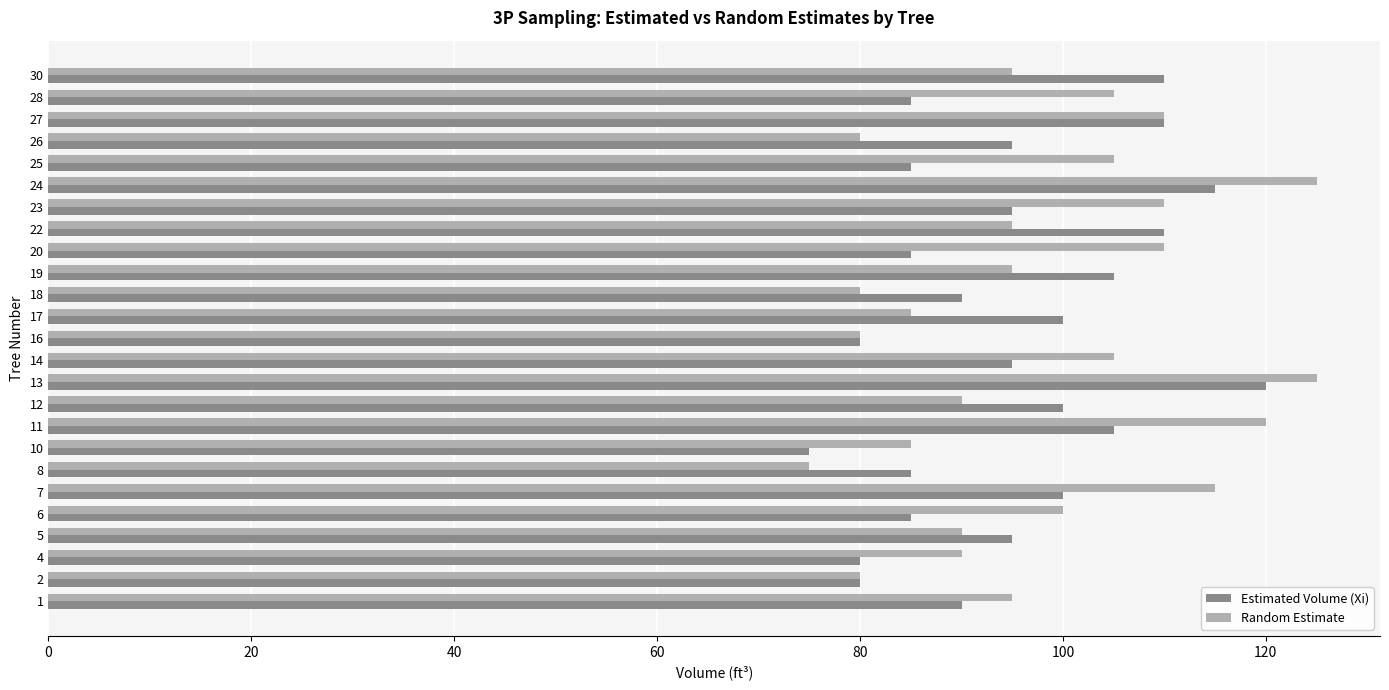

Rank the series at 28 from highest to lowest value.

Random Estimate, Estimated Volume (Xi)